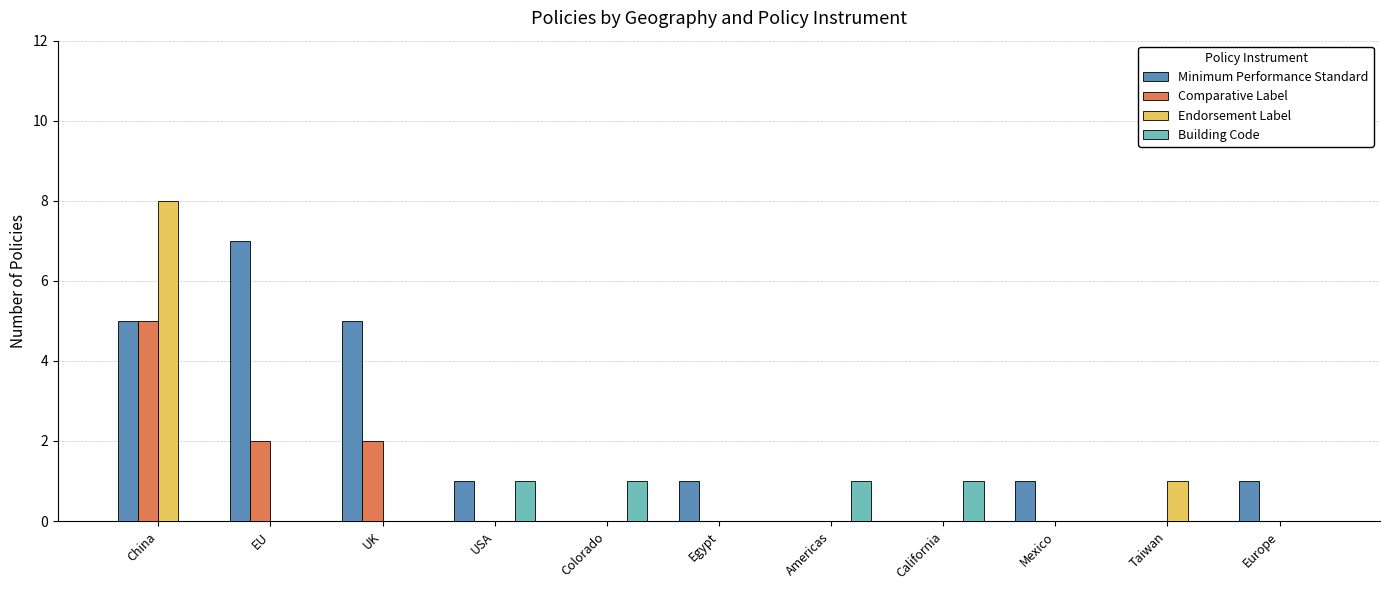

True or false: Comparative Label has a value of -2 at Taiwan.

False